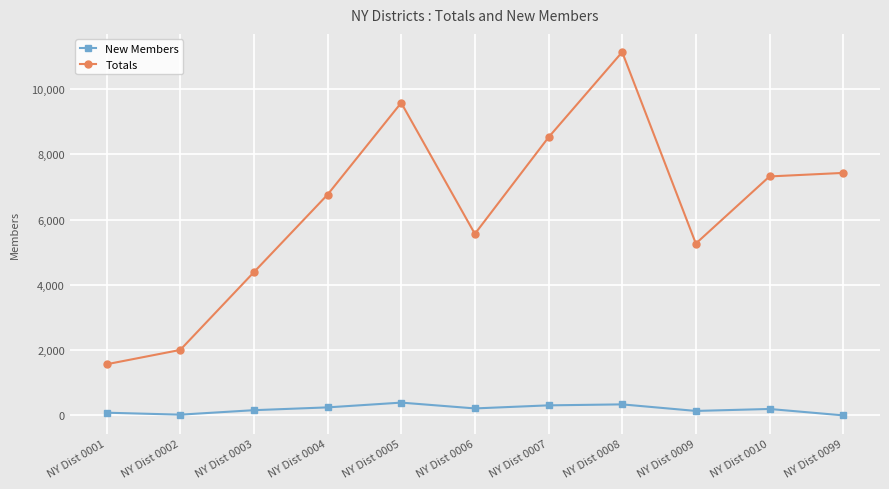

Is it true that Totals equals 686 at NY Dist 0002?

False